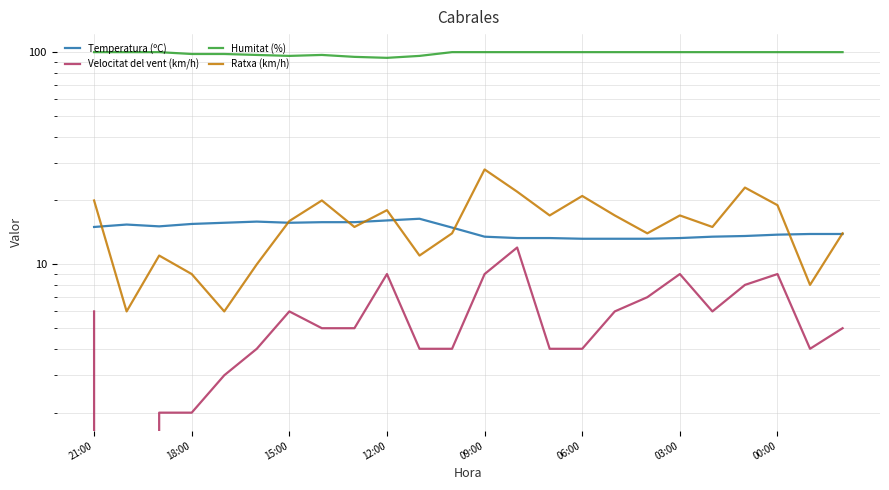

True or false: Humitat (%) and Ratxa (km/h) cross at least once.

False